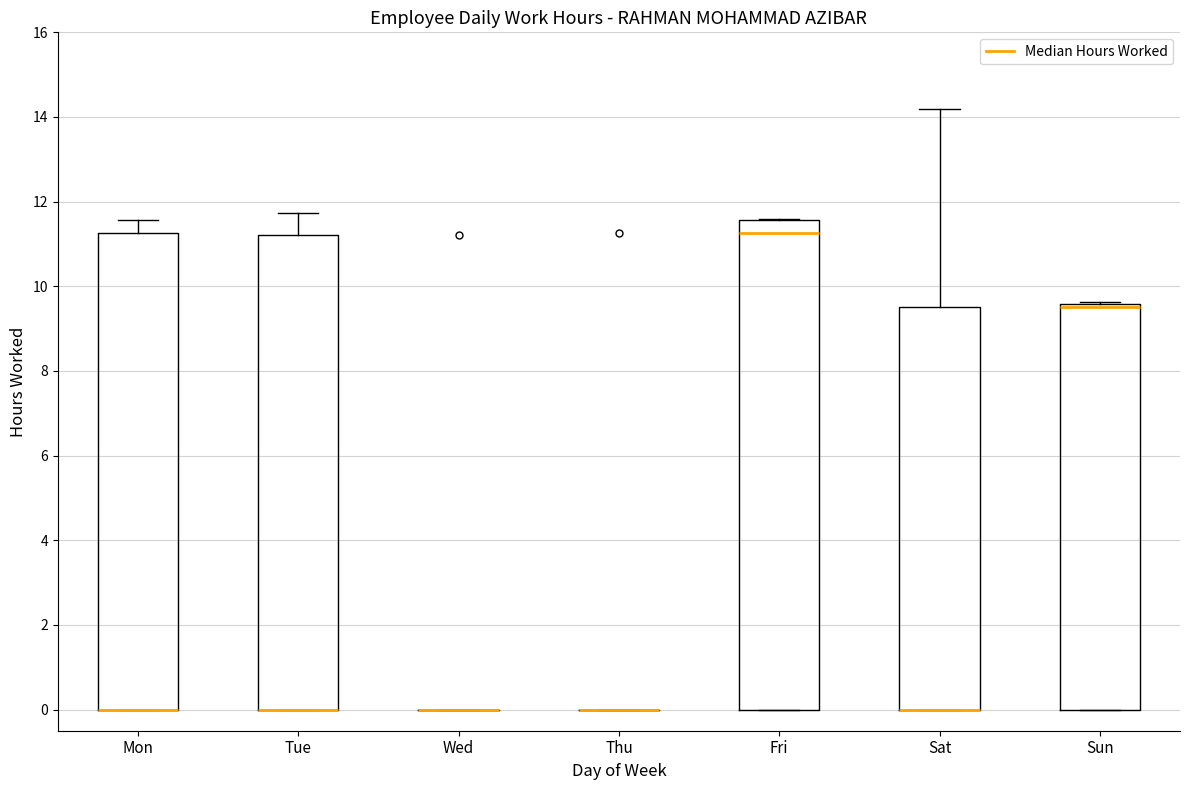

Where is the lower edge of the box for Sun on the y-axis? The values are not printed on the chart, so give them approximately, as read against the axis.

0.0